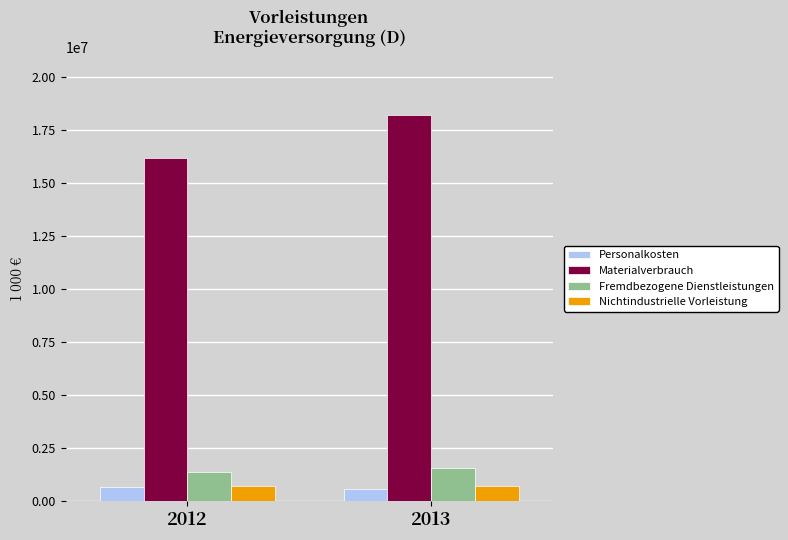

What is the average value of the Personalkosten series?

581176